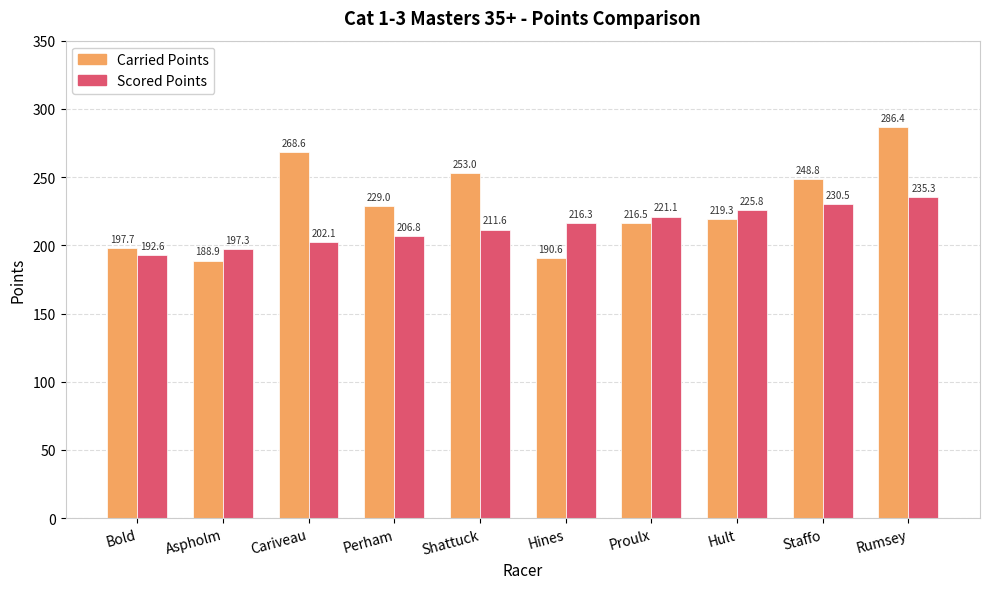

Rank the series by their maximum value, from lowest to highest.

Scored Points, Carried Points